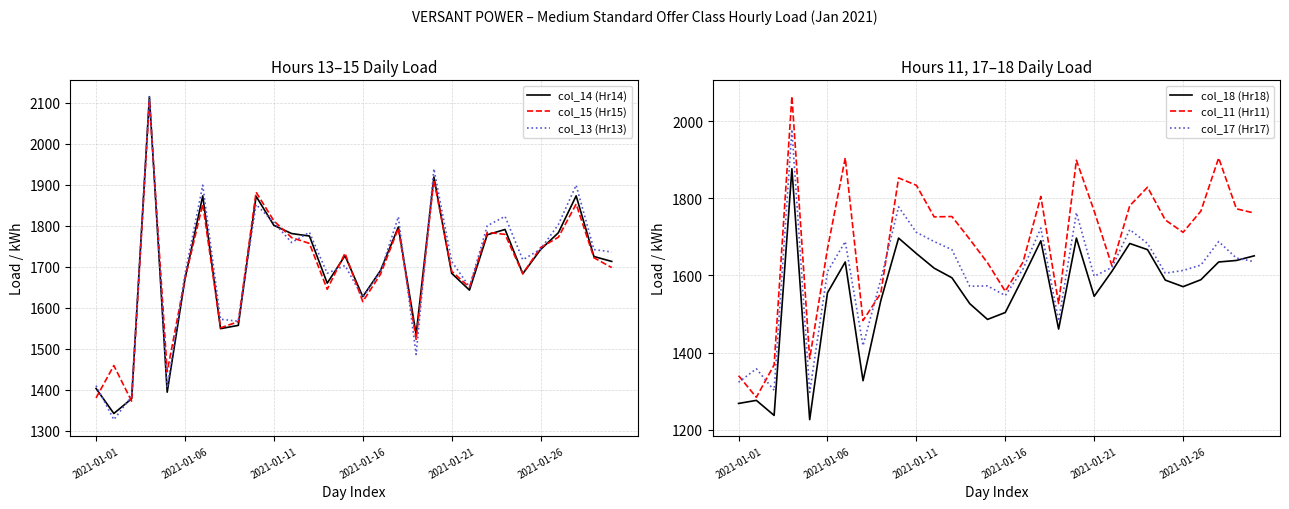

What is the value of the col_13 (Hr13) point at the 15th from the left?

1703